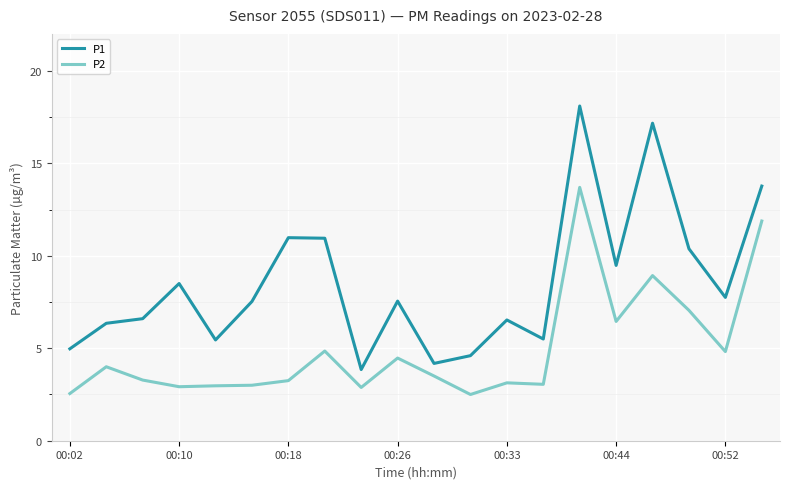

Which series has the largest total across all categories?

P1